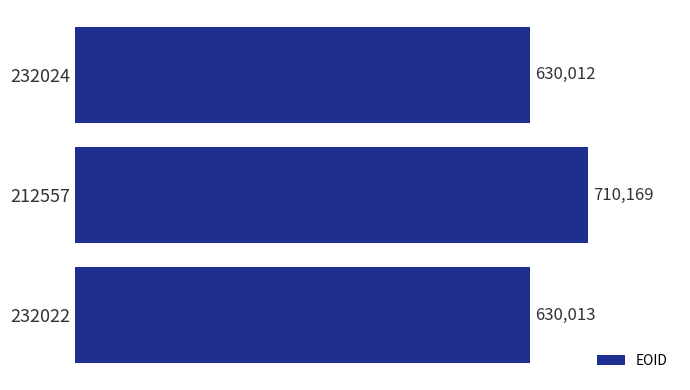

Where is the data nearest to the value 670090?

232022